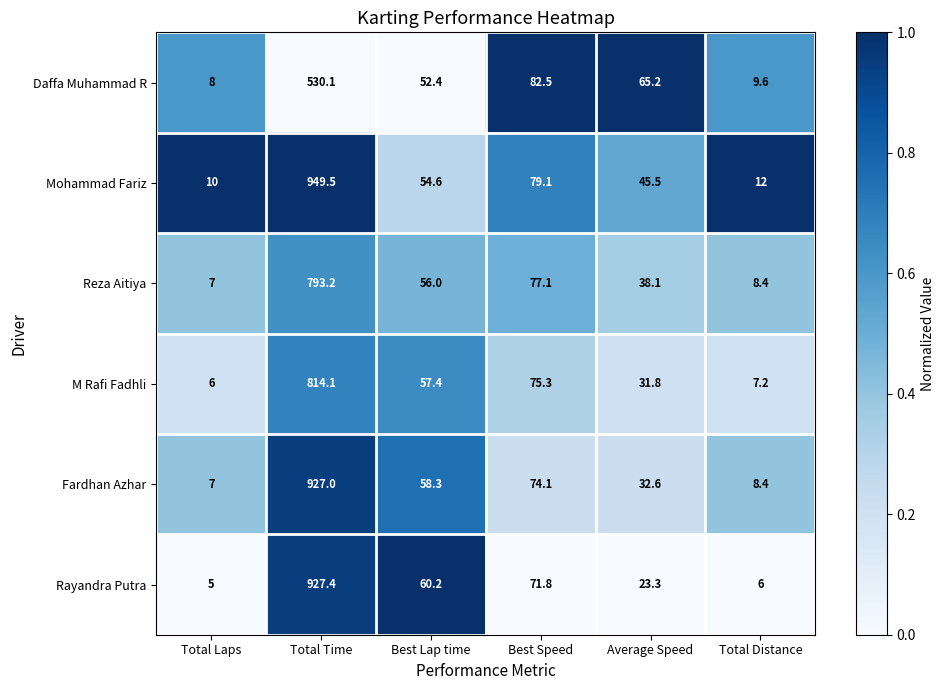

The Daffa Muhammad R series shows 65.2 at Average Speed. True or false?

True